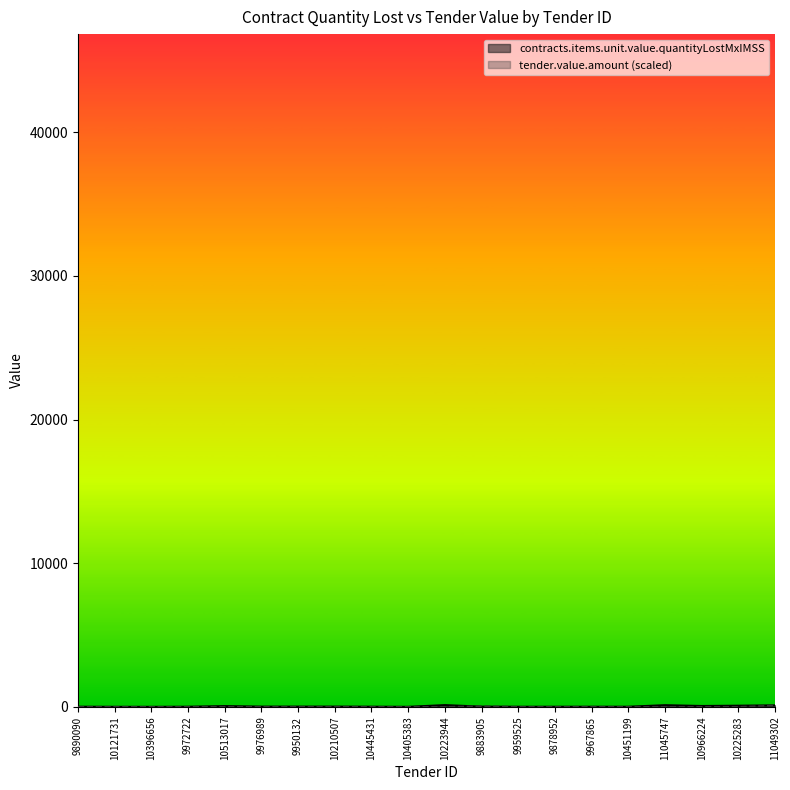

Is it true that contracts.items.unit.value.quantityLostMxIMSS equals 1.9 at 10445431?

False